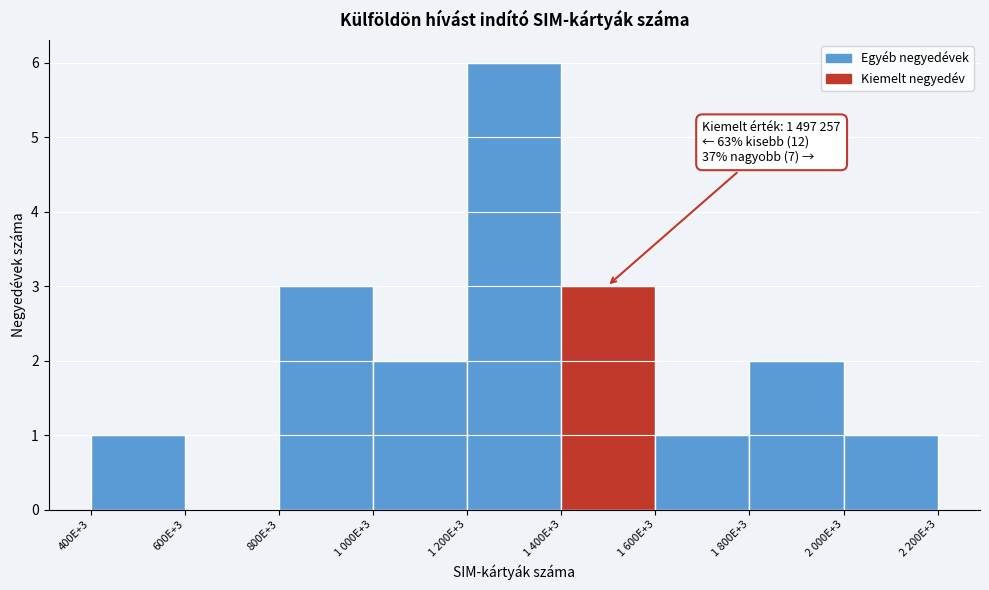

Reading right to left, transcribe all the data shown in this chart.

2 000E+3=1	1 800E+3=2	1 600E+3=1	1 400E+3=3	1 200E+3=6	1 000E+3=2	800E+3=3	600E+3=0	400E+3=1